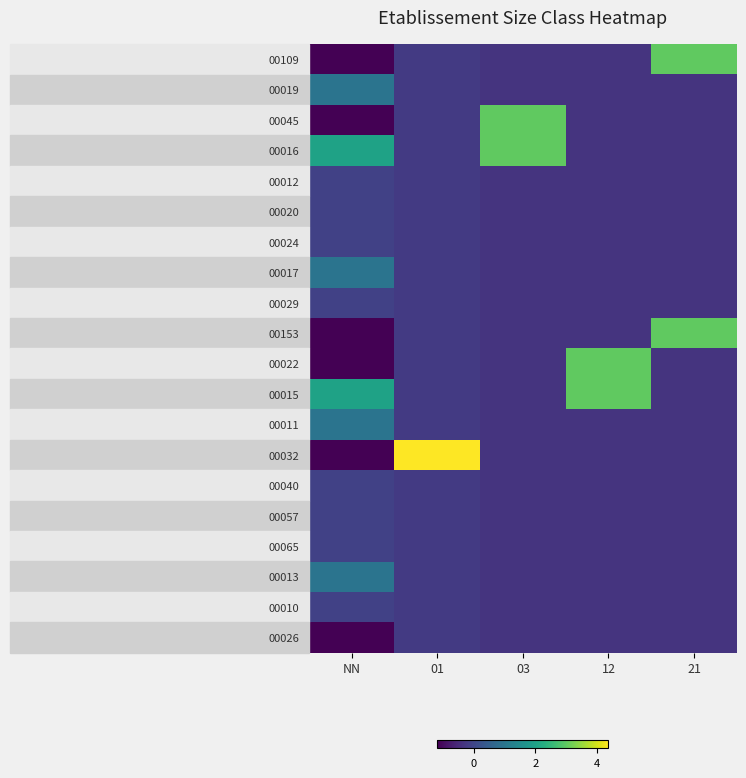

Reading left to right, extract all data points from this chart.

00109: NN=-1.2	01=-0.2	03=-0.3	12=-0.3	21=3.0
00019: NN=1.0	01=-0.2	03=-0.3	12=-0.3	21=-0.3
00045: NN=-1.2	01=-0.2	03=3.0	12=-0.3	21=-0.3
00016: NN=2.0	01=-0.2	03=3.0	12=-0.3	21=-0.3
00012: NN=-0.1	01=-0.2	03=-0.3	12=-0.3	21=-0.3
00020: NN=-0.1	01=-0.2	03=-0.3	12=-0.3	21=-0.3
00024: NN=-0.1	01=-0.2	03=-0.3	12=-0.3	21=-0.3
00017: NN=1.0	01=-0.2	03=-0.3	12=-0.3	21=-0.3
00029: NN=-0.1	01=-0.2	03=-0.3	12=-0.3	21=-0.3
00153: NN=-1.2	01=-0.2	03=-0.3	12=-0.3	21=3.0
00022: NN=-1.2	01=-0.2	03=-0.3	12=3.0	21=-0.3
00015: NN=2.0	01=-0.2	03=-0.3	12=3.0	21=-0.3
00011: NN=1.0	01=-0.2	03=-0.3	12=-0.3	21=-0.3
00032: NN=-1.2	01=4.4	03=-0.3	12=-0.3	21=-0.3
00040: NN=-0.1	01=-0.2	03=-0.3	12=-0.3	21=-0.3
00057: NN=-0.1	01=-0.2	03=-0.3	12=-0.3	21=-0.3
00065: NN=-0.1	01=-0.2	03=-0.3	12=-0.3	21=-0.3
00013: NN=1.0	01=-0.2	03=-0.3	12=-0.3	21=-0.3
00010: NN=-0.1	01=-0.2	03=-0.3	12=-0.3	21=-0.3
00026: NN=-1.2	01=-0.2	03=-0.3	12=-0.3	21=-0.3